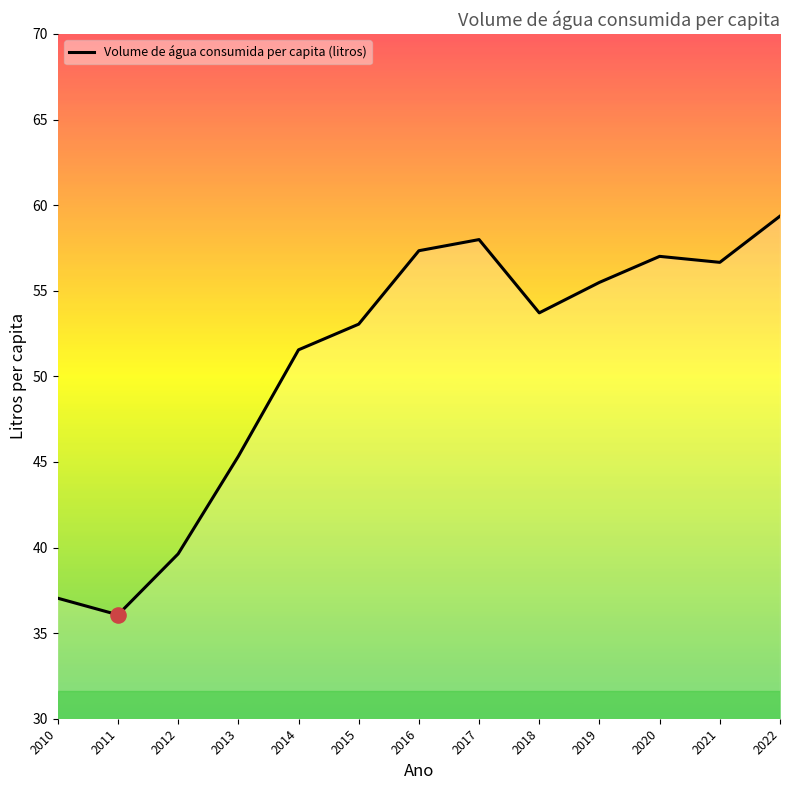

What is the ratio of the value at 2015 to the value at 2013?

1.2